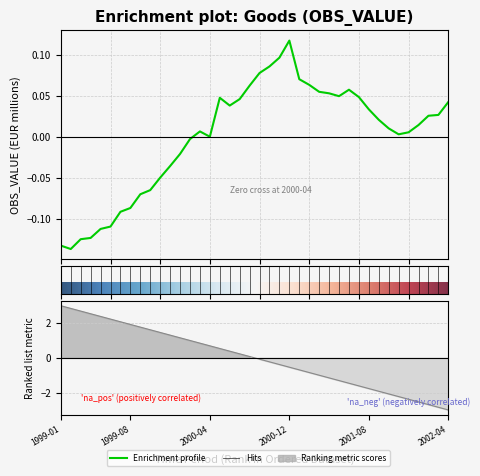

List the labels in order of value, largest first.

2000-12, 2000-11, 2000-10, 2000-09, 2001-01, 2001-02, 2000-08, 2001-06, 2001-03, 2001-04, 2001-05, 2001-07, 2000-05, 2000-07, 2002-04, 2000-06, 2001-08, 2002-03, 2002-02, 2001-09, 2002-01, 2001-10, 2000-03, 2001-12, 2001-11, 2000-04, 2000-02, 2000-01, 1999-12, 1999-11, 1999-10, 1999-09, 1999-08, 1999-07, 1999-06, 1999-05, 1999-04, 1999-03, 1999-01, 1999-02